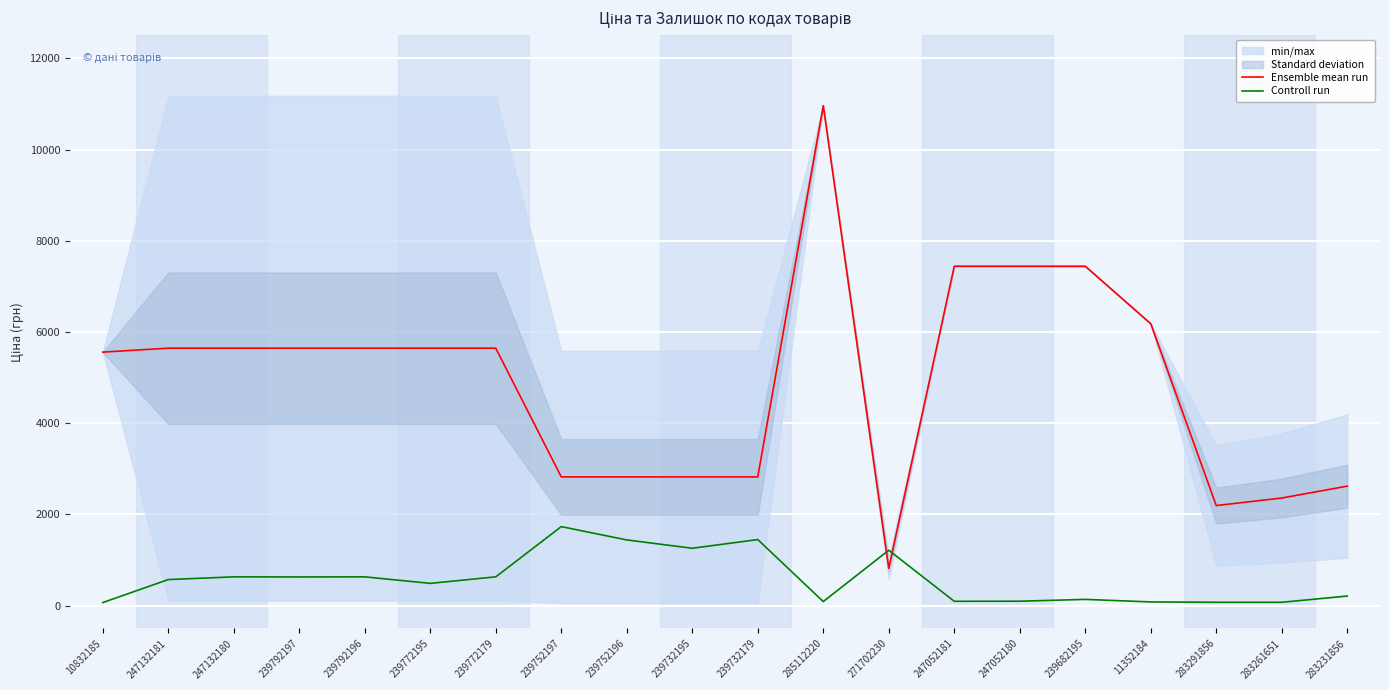

Rank the categories by Controll run value from lowest to highest.

10832185, 283291856, 283261651, 11352184, 285112220, 247052181, 247052180, 239682195, 283231856, 239772195, 247132181, 239792197, 247132180, 239792196, 239772179, 271702230, 239732195, 239752196, 239732179, 239752197